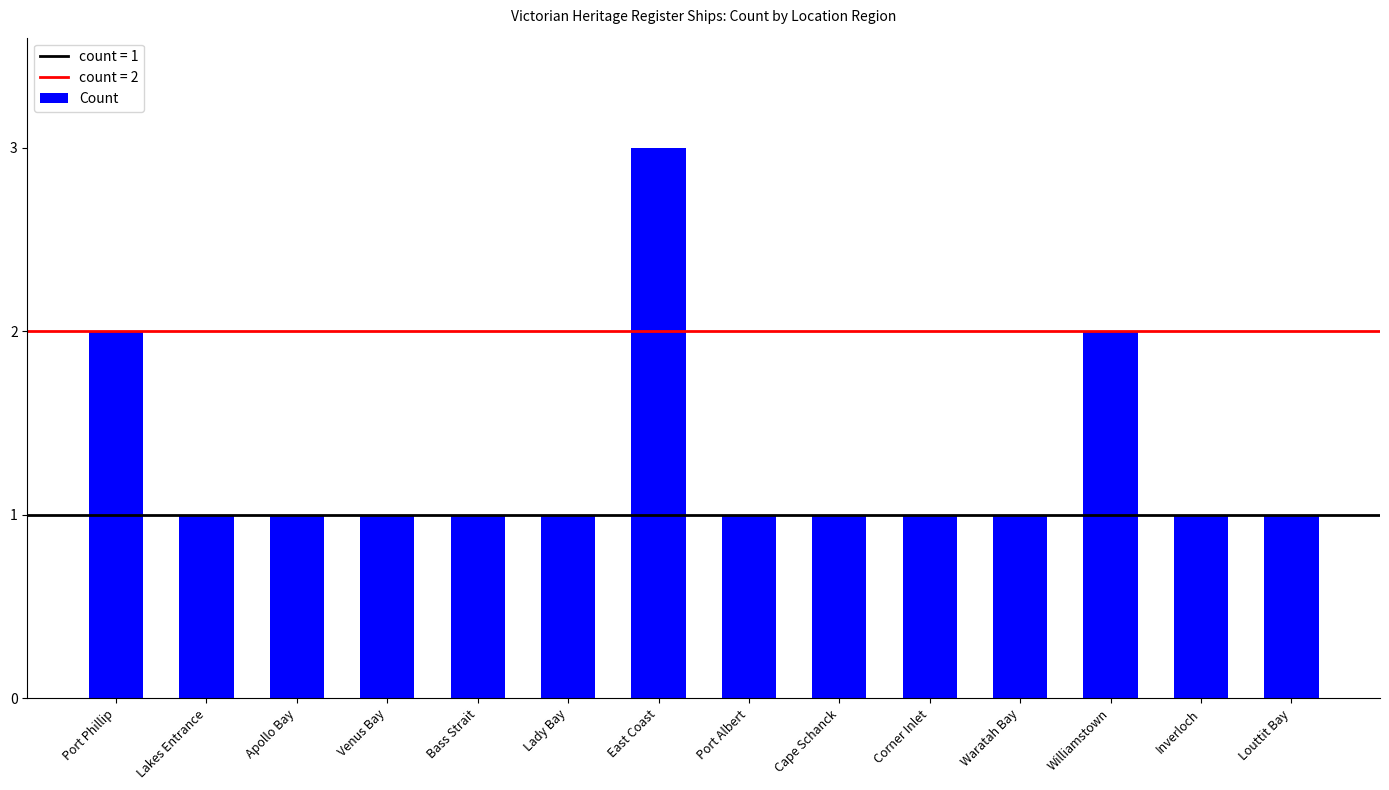

What is the label of the 9th bar from the right?

Lady Bay